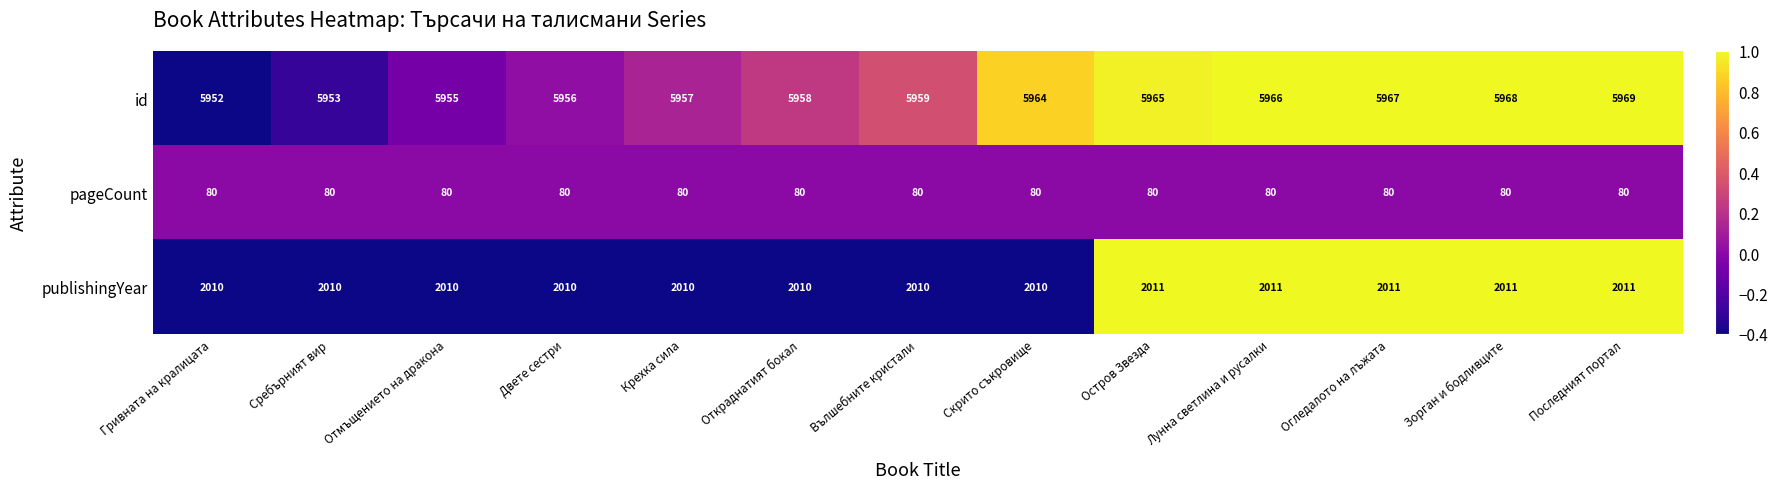

What is the sum of the id values at Отмъщението на дракона and Двете сестри?

11911